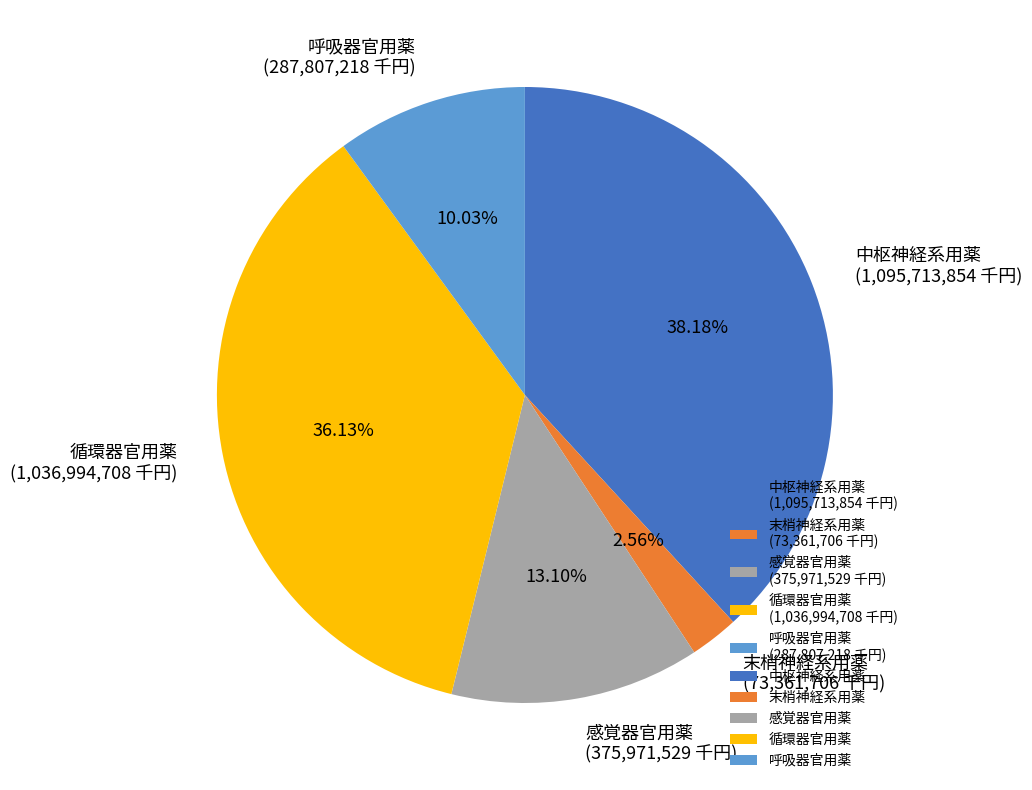

What percentage is the 中枢神経系用薬 slice, to the nearest percent?

38%